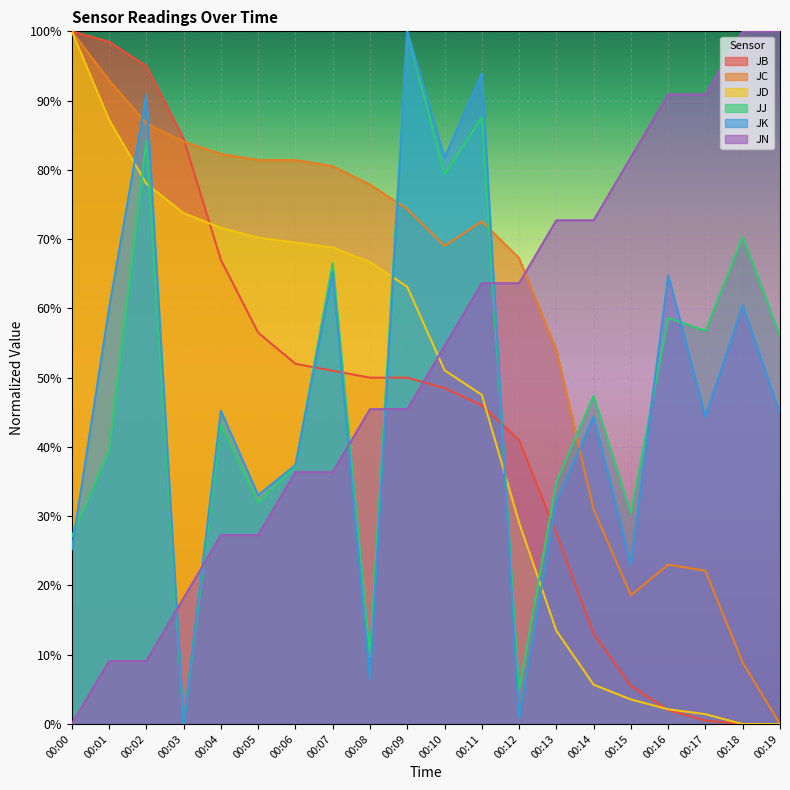

Between 00:04 and 00:09, which series saw the biggest shift?

JJ